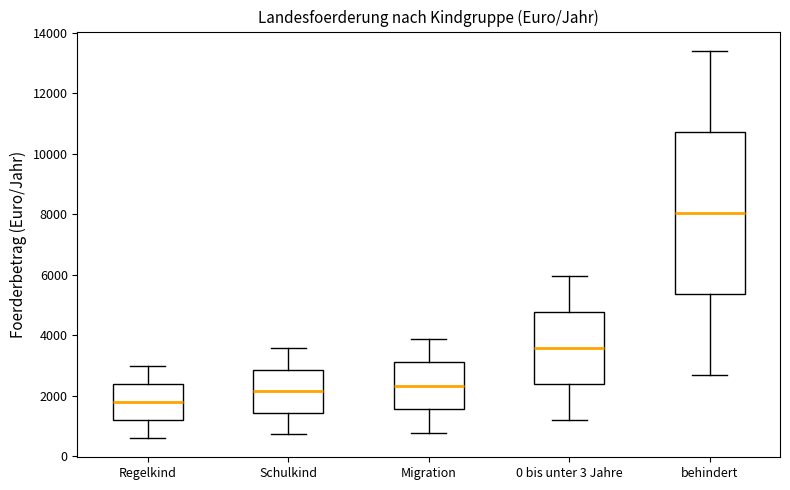

Reading left to right, read every box against the y-axis: the position of its median line, the range the box covers, and the ends of its whiskers. The values are not printed on the chart, so give them approximately, as read against the axis.

Regelkind: median 1800, box 1200 to 2400, whiskers 600 to 3000
Schulkind: median 2200, box 1400 to 2800, whiskers 800 to 3600
Migration: median 2400, box 1600 to 3000, whiskers 800 to 3800
0 bis unter 3 Jahre: median 3600, box 2400 to 4800, whiskers 1200 to 6000
behindert: median 8000, box 5400 to 10800, whiskers 2600 to 13400